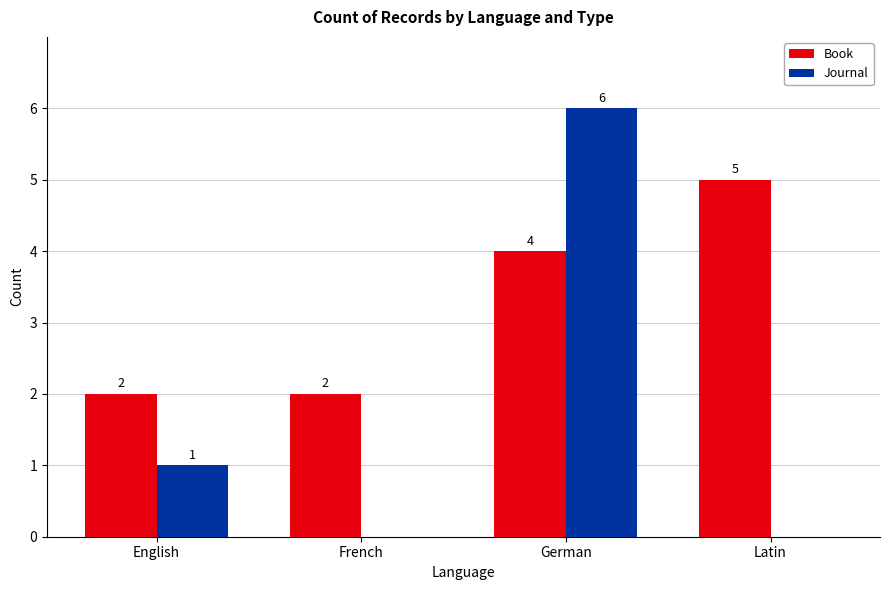

How many series are shown in this chart?

2